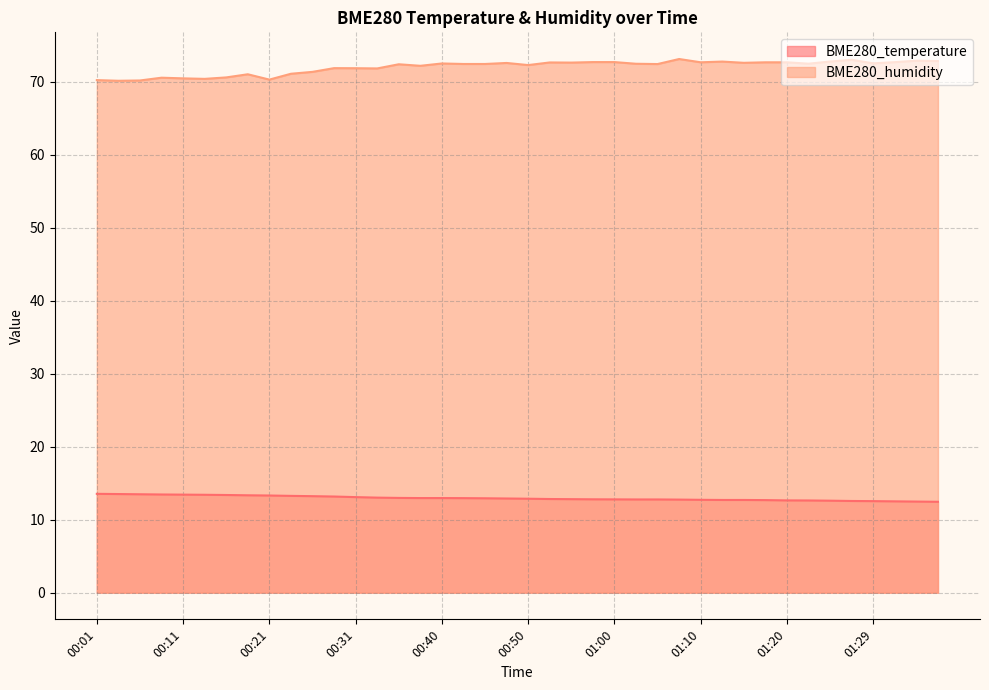

The value of BME280_temperature at 01:32 is 6.9. True or false?

False